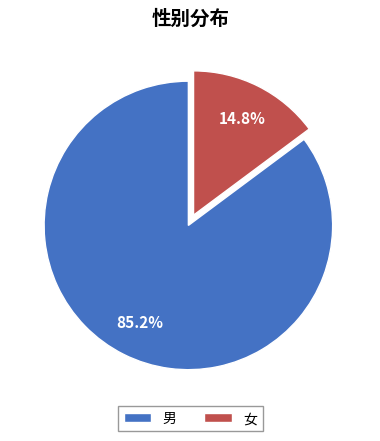

To the nearest percent, what is the average slice percentage?

50%